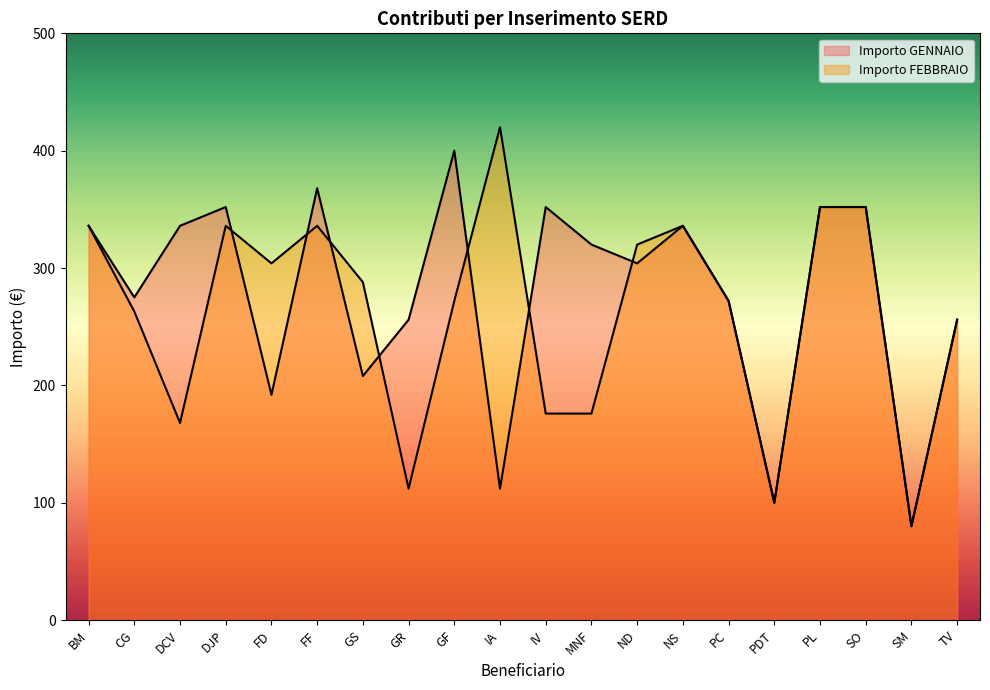

Does the chart have visible grid lines?

No